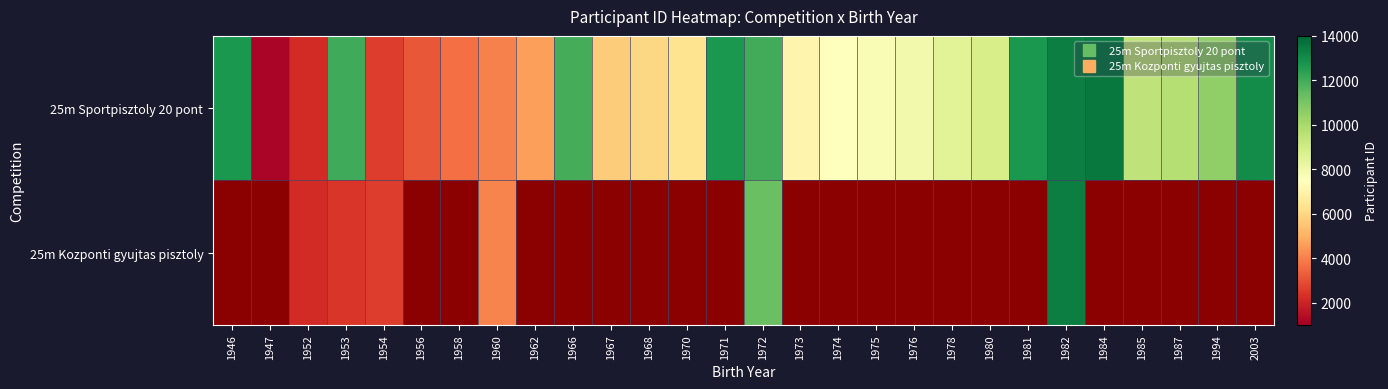

What is the difference between the second highest and second lowest values in the 25m Sportpisztoly 20 pont series?

11153.0